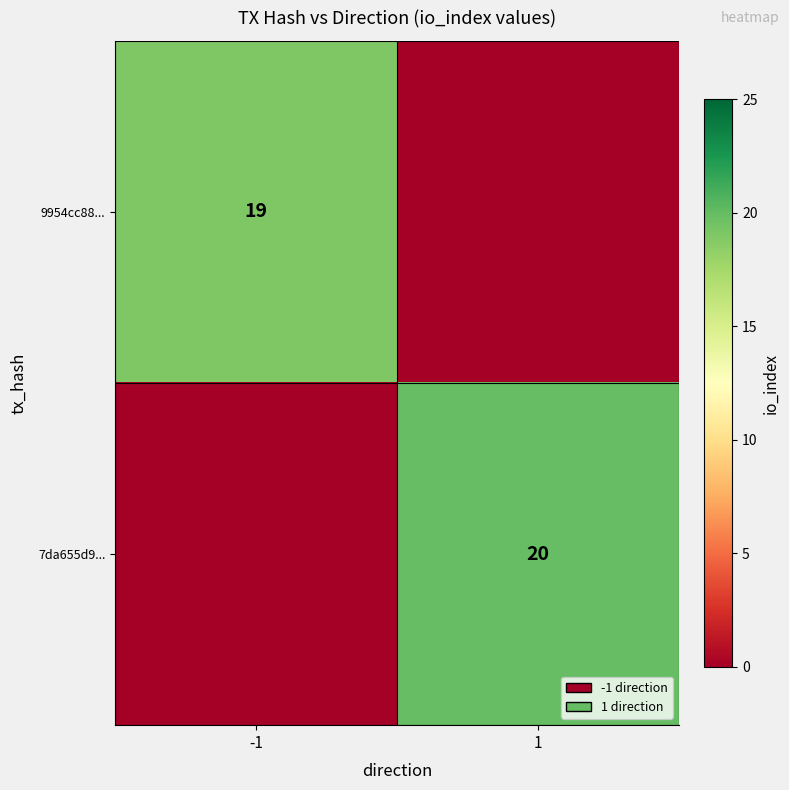

The value of 7da655d9... at 1 is 20. True or false?

True